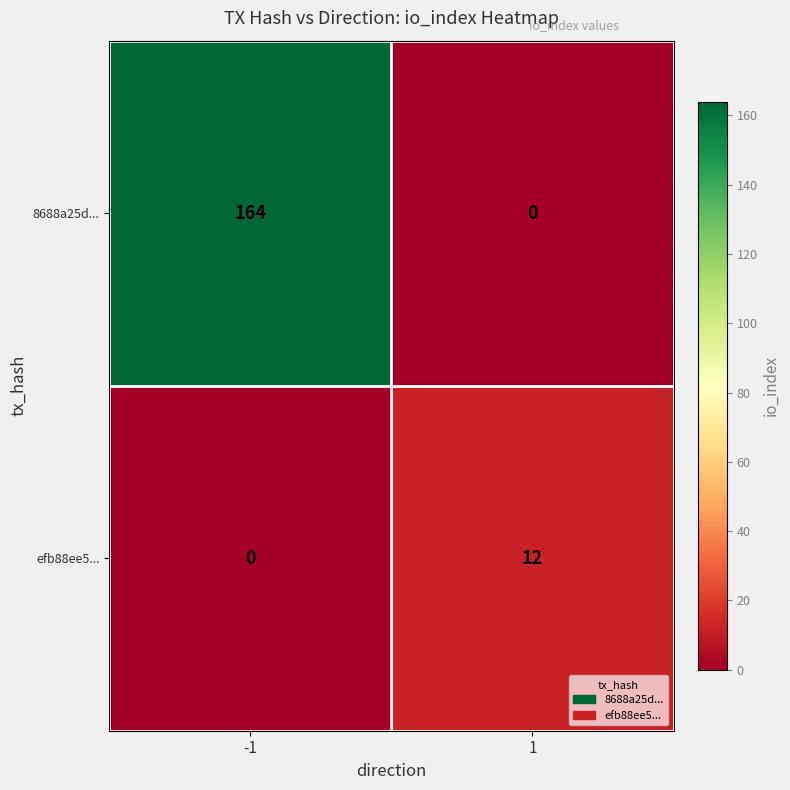

What is the highest value of the efb88ee5... series?

12